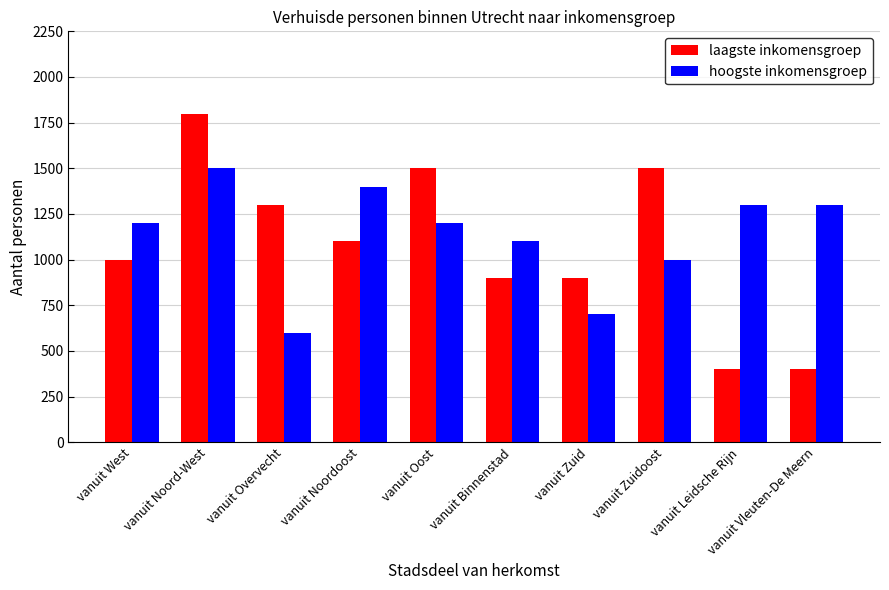

What is the label of the 7th bar from the right?

vanuit Noordoost